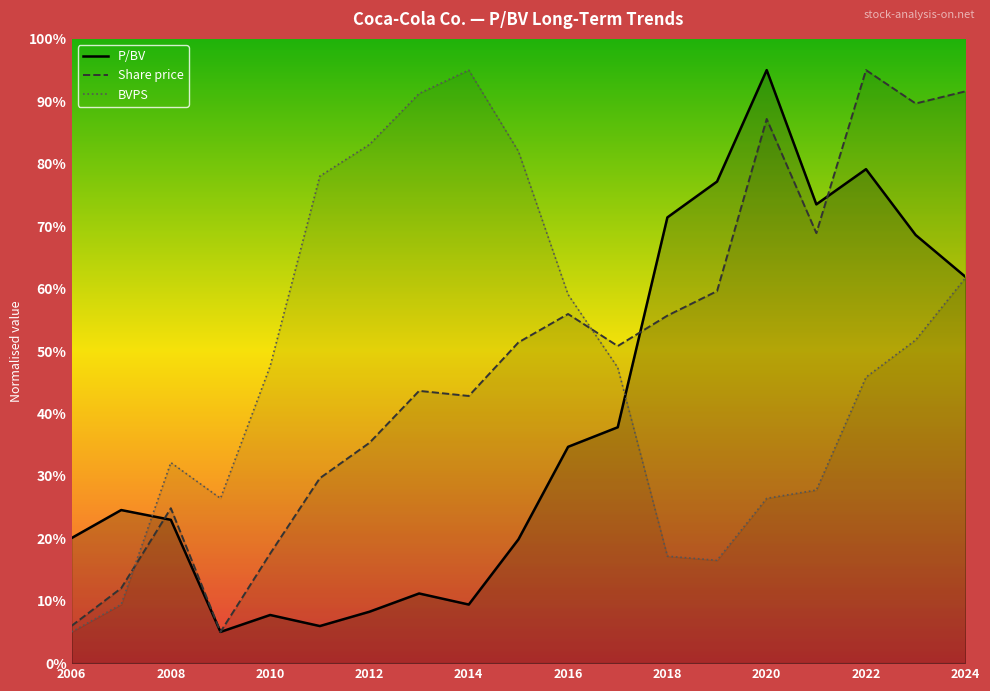

How many categories are shown in the chart?

19